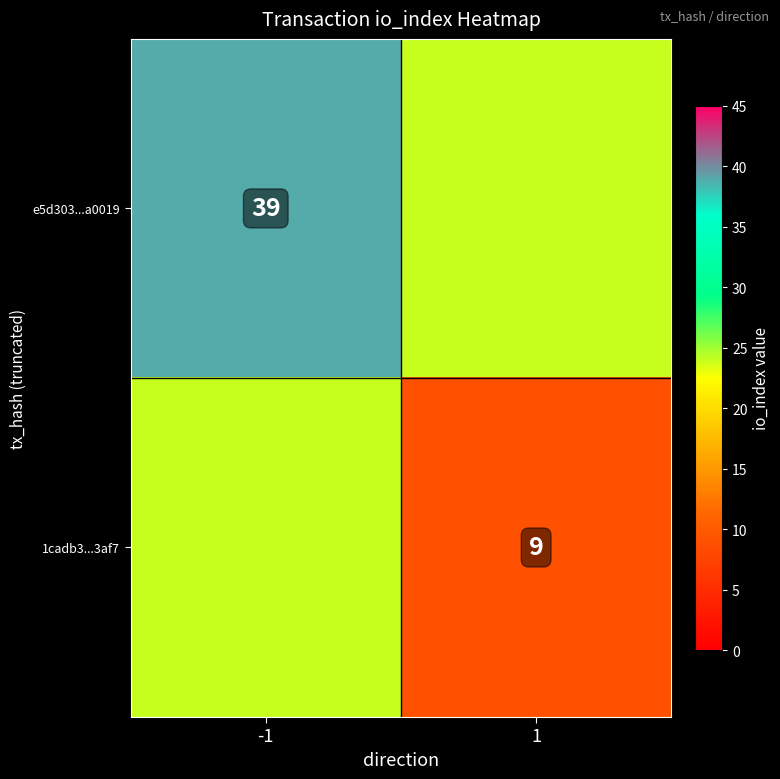

True or false: 1cadb3...3af7 has a value of 9 at 1.

True